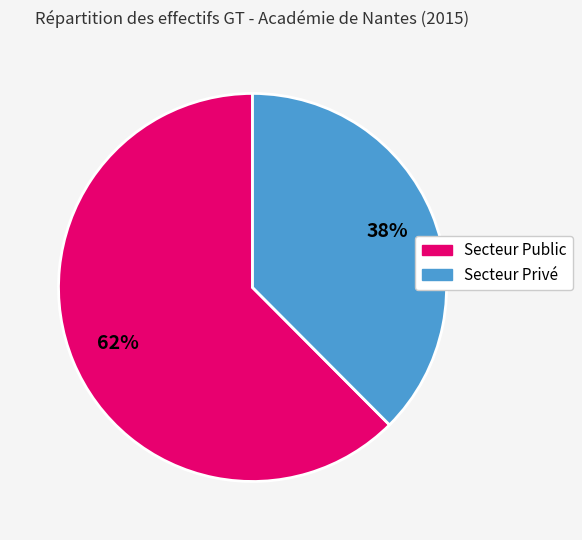

To the nearest percent, what is the average slice percentage?

50%